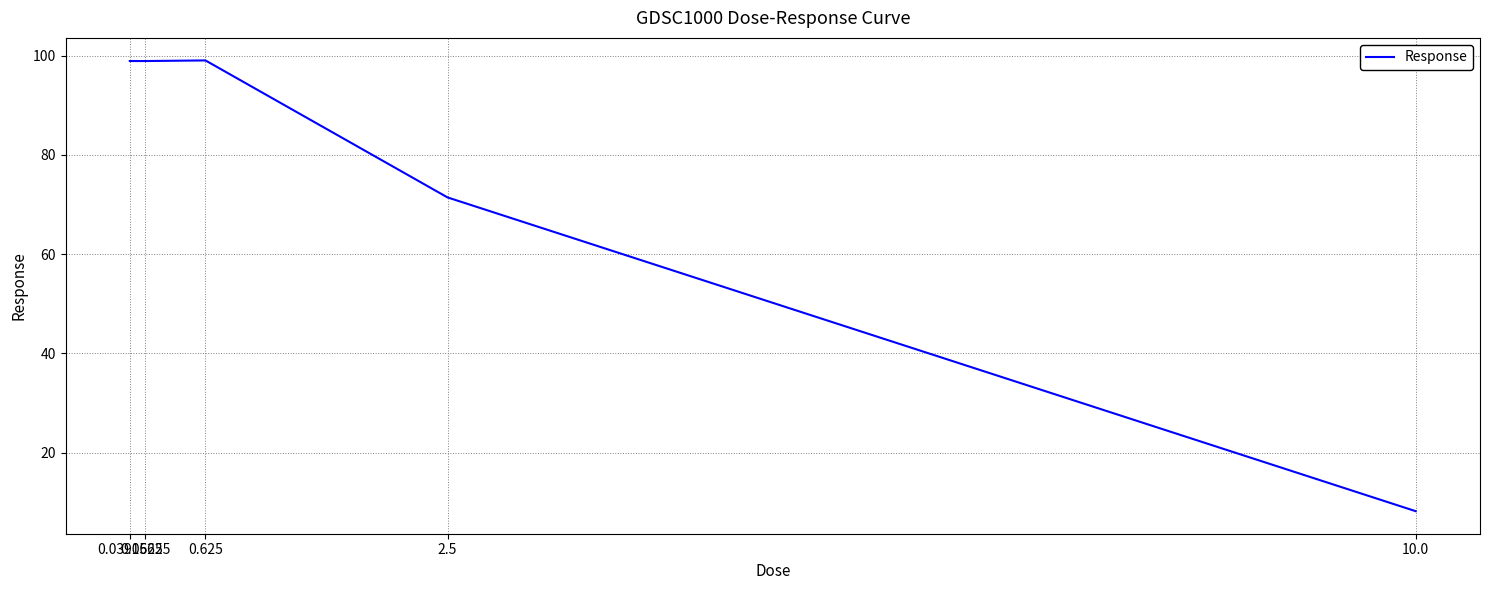

What is the minimum value shown in the chart?

8.2